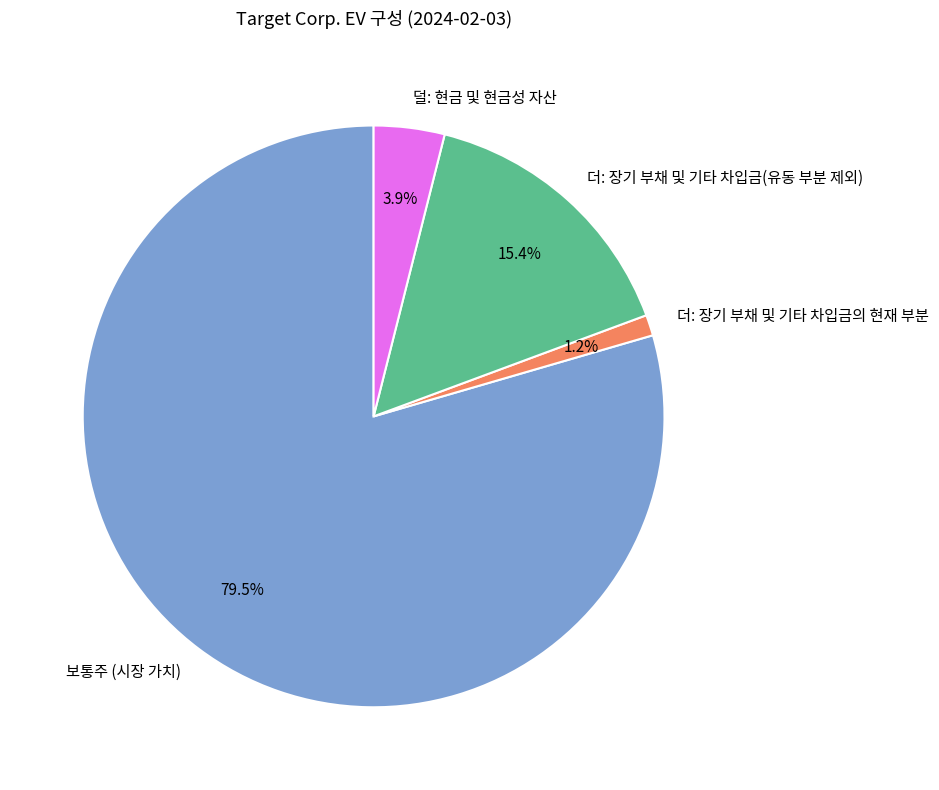

What percentage is the 더: 장기 부채 및 기타 차입금의 현재 부분 slice, to the nearest percent?

1%